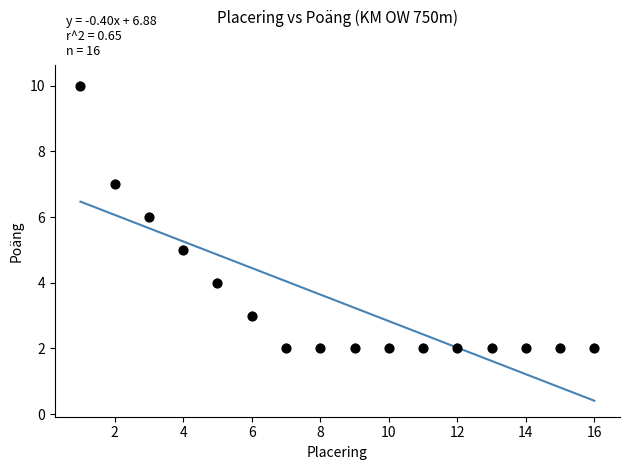

What is the range of Y values (max minus min)?

8